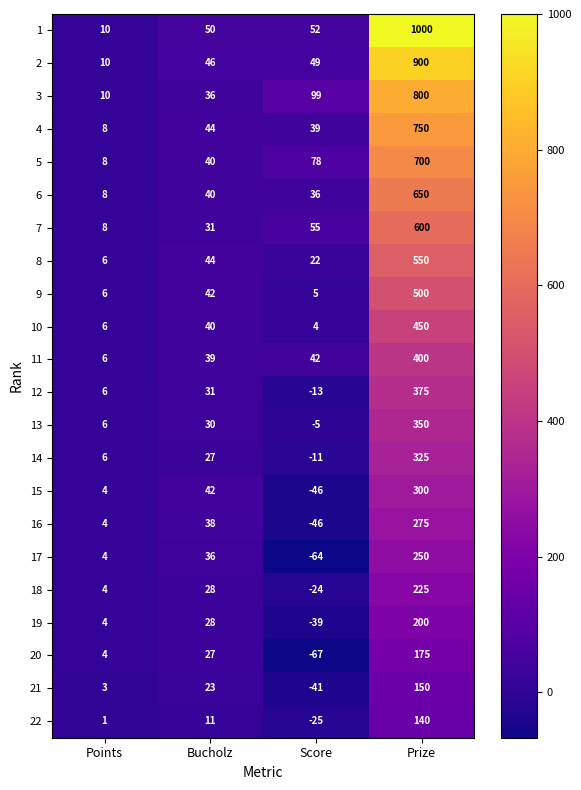

What is the spread (max minus min) of values at Points?

9